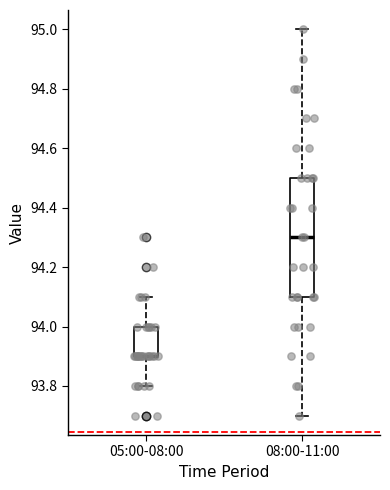

Comparing the boxes themselves (not the whiskers), which one is the tallest?

08:00-11:00